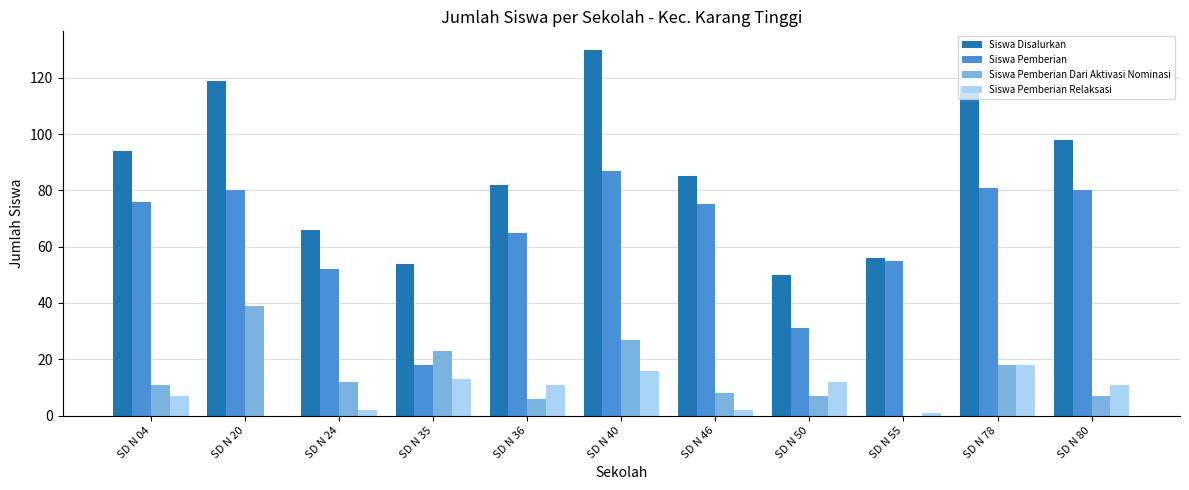

What is the maximum value shown in the chart?

130